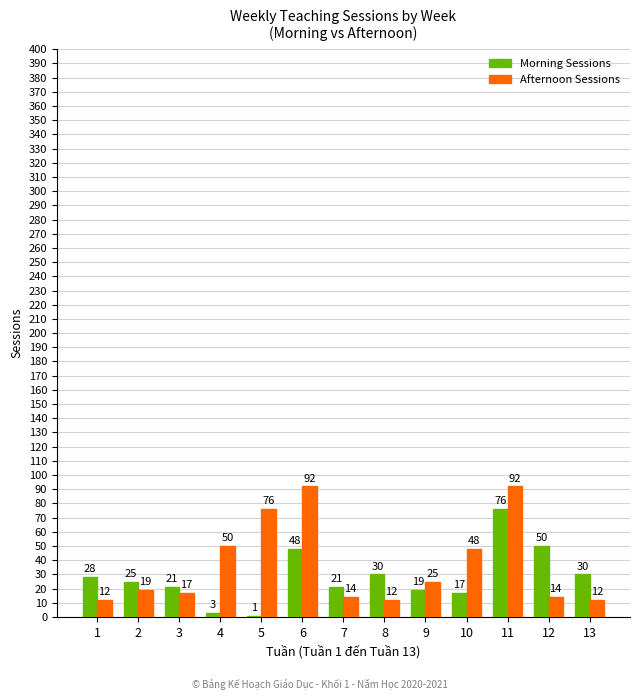

Is the value of Afternoon Sessions at 1 greater than the value of Morning Sessions at 10?

No